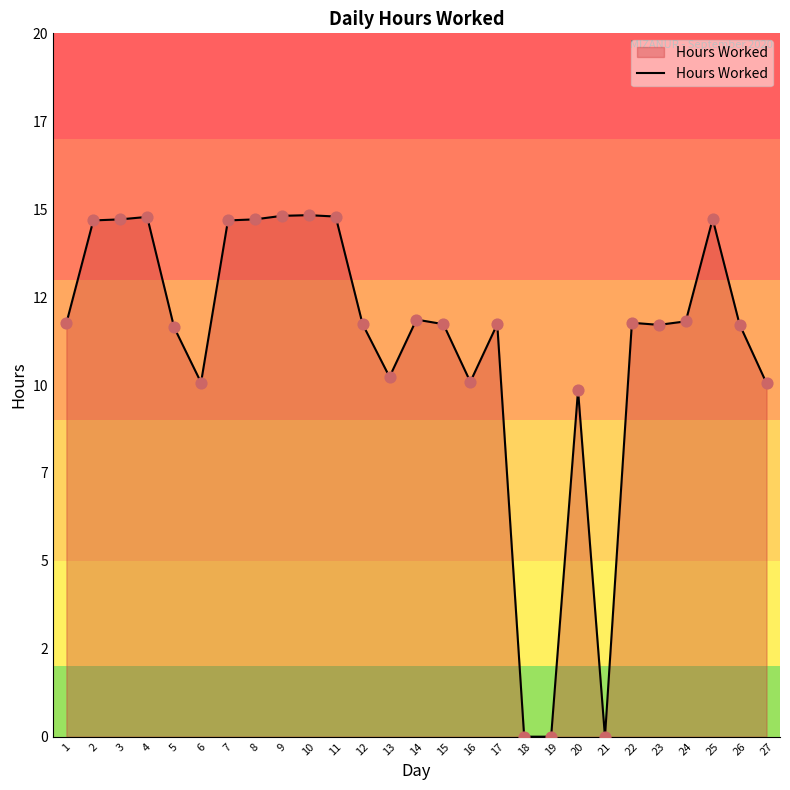

Does the chart have visible grid lines?

No